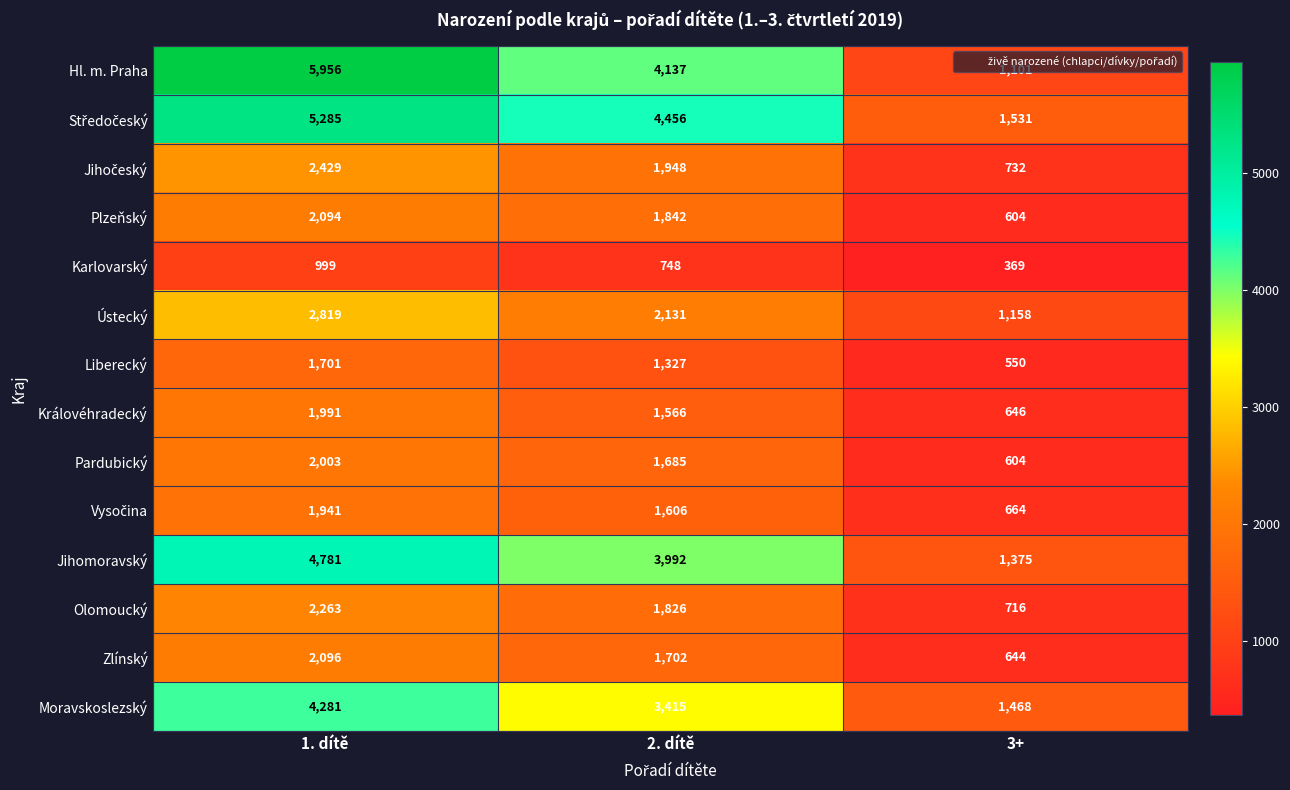

Where is Pardubický nearest to the value 1303?

2. dítě